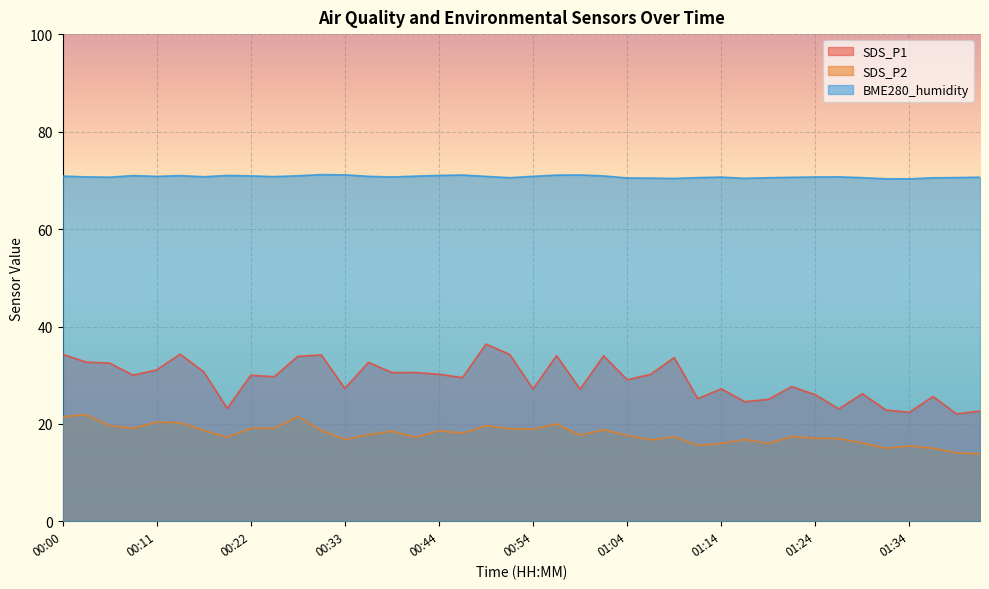

How many categories are shown in the chart?

40